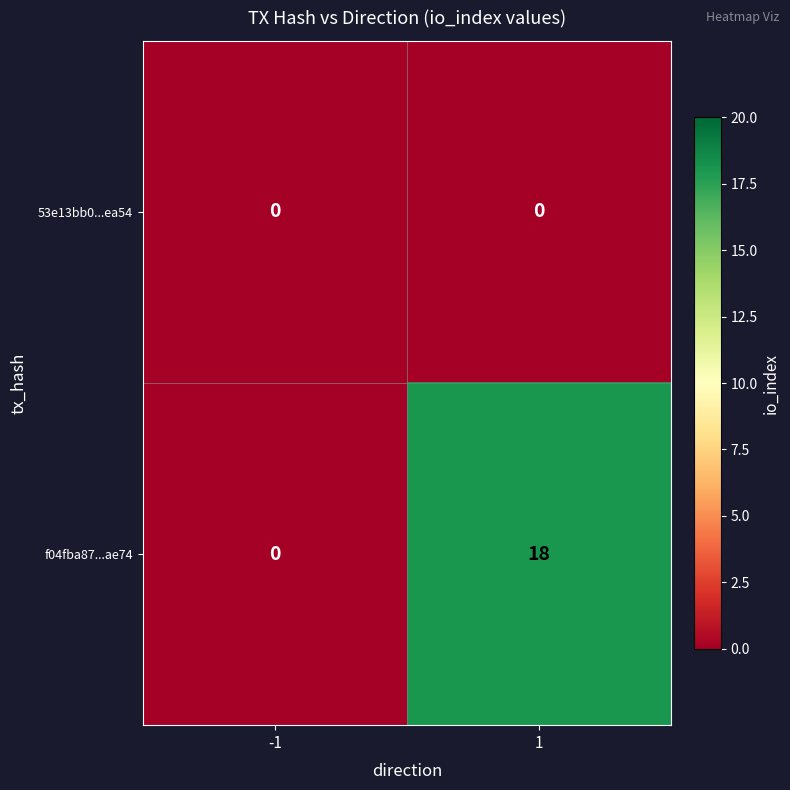

Which label corresponds to the largest value in the chart?

1